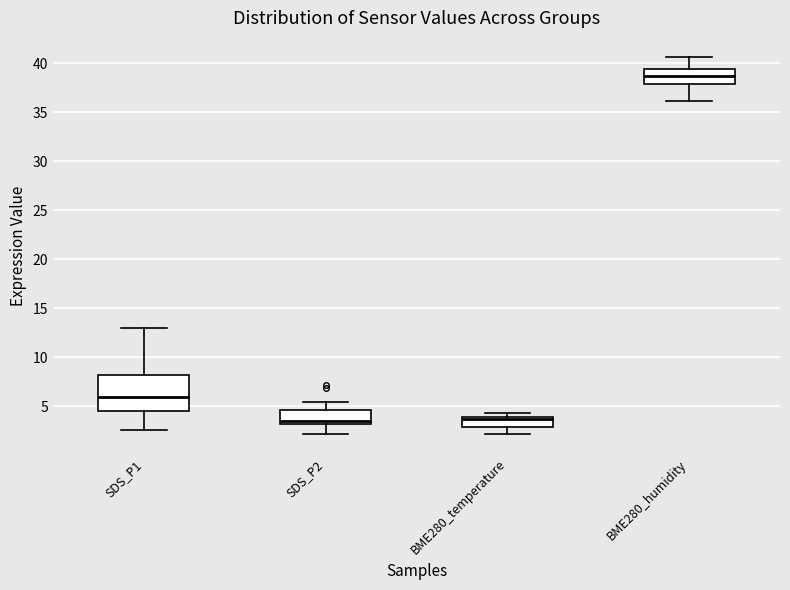

Reading left to right, transcribe this box plot: for each box, give where its median line is, the range the box spans, and where its two whiskers end, as read against the y-axis. The values are not printed on the chart, so give them approximately, as read against the axis.

SDS_P1: median 6.0, box 4.5 to 8.0, whiskers 2.5 to 13.0
SDS_P2: median 3.5, box 3.0 to 4.5, whiskers 2.0 to 5.5
BME280_temperature: median 3.5, box 3.0 to 4.0, whiskers 2.0 to 4.5
BME280_humidity: median 38.5, box 38.0 to 39.5, whiskers 36.0 to 40.5